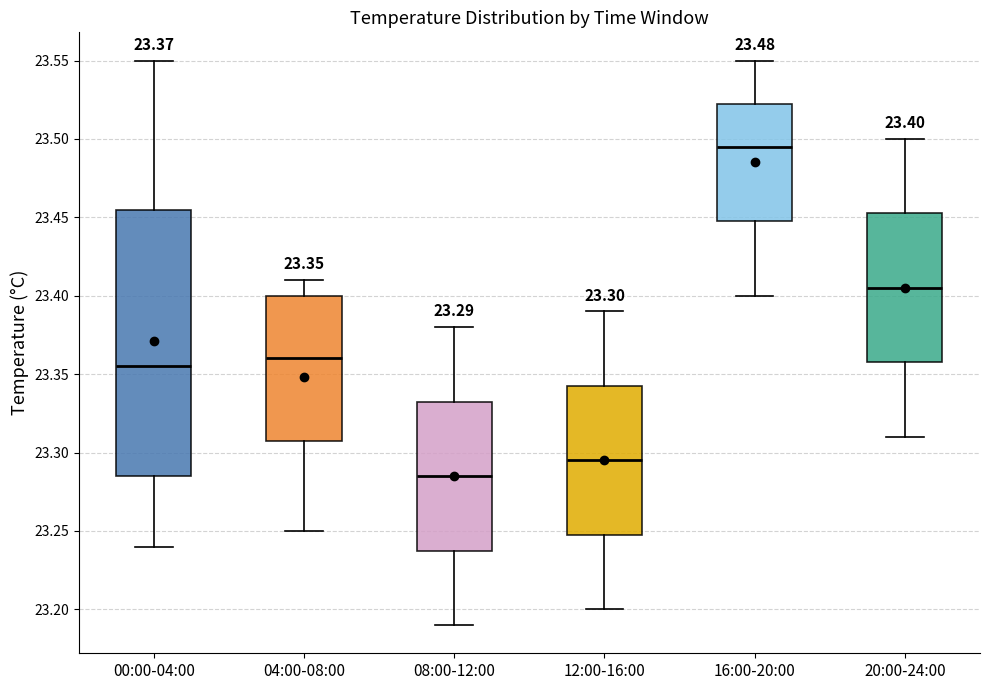

Which box's median line is the lowest?

08:00-12:00